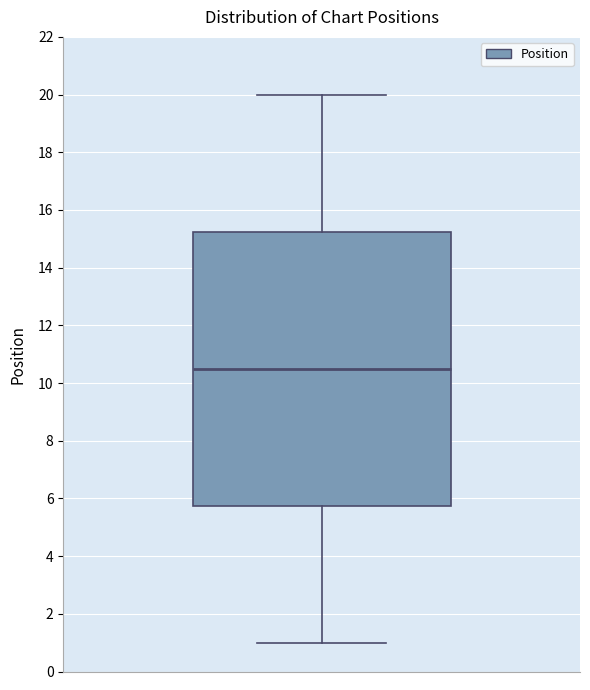

Where does the median line of the box sit on the y-axis? The values are not printed on the chart, so give them approximately, as read against the axis.

10.6